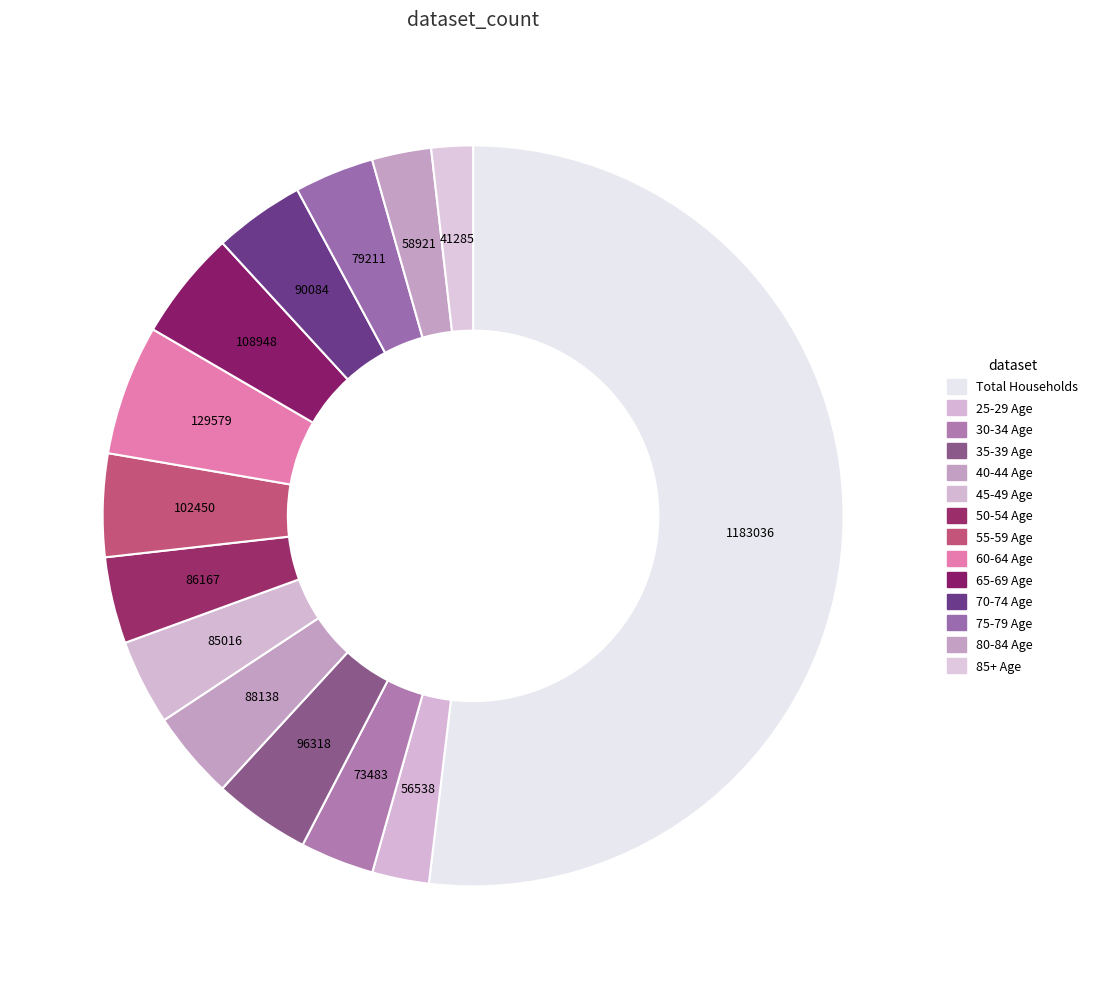

What is the total percentage of 30-34 Age and 40-44 Age?

7.1%